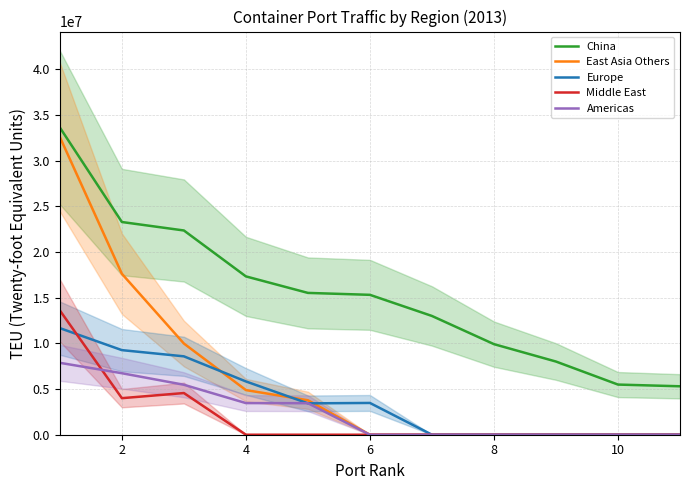

How many series are shown in this chart?

5